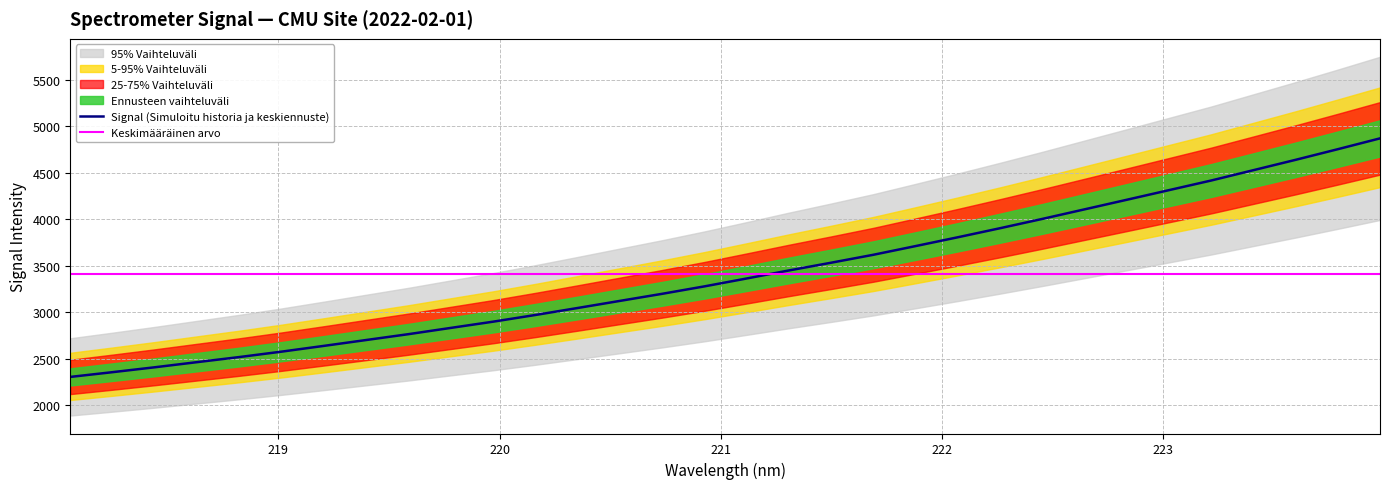

What is the lowest value of the Signal (Simuloitu historia ja keskiennuste) series?

2306.9